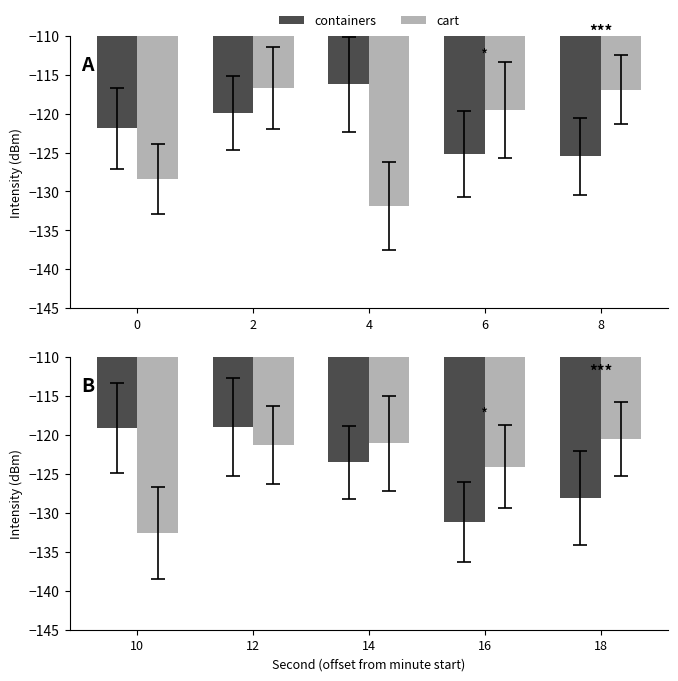

Is the value of cart at 10 greater than the value of containers at 16?

No